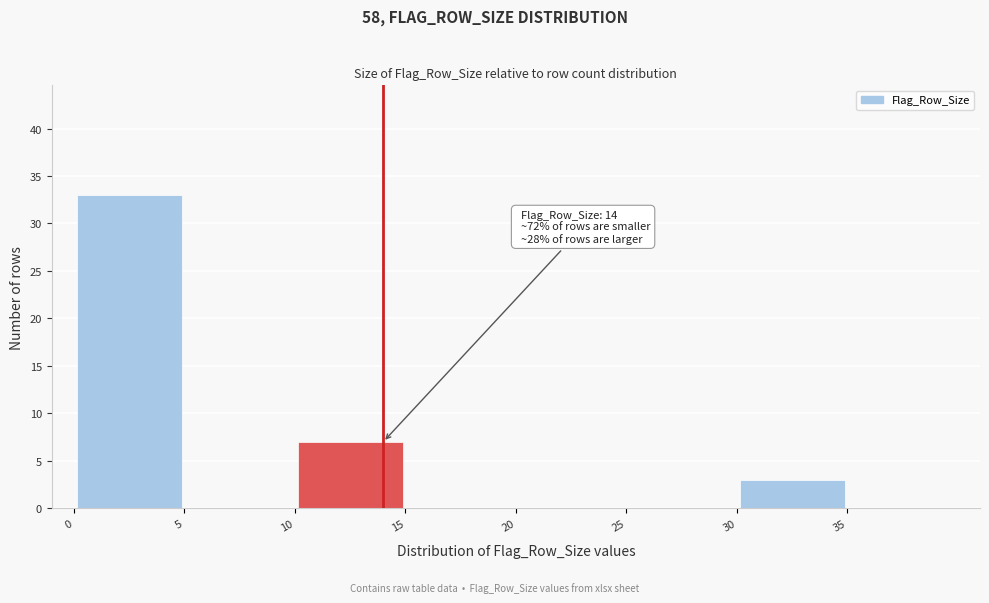

Which range on the x-axis has the tallest bar?

0 to 5